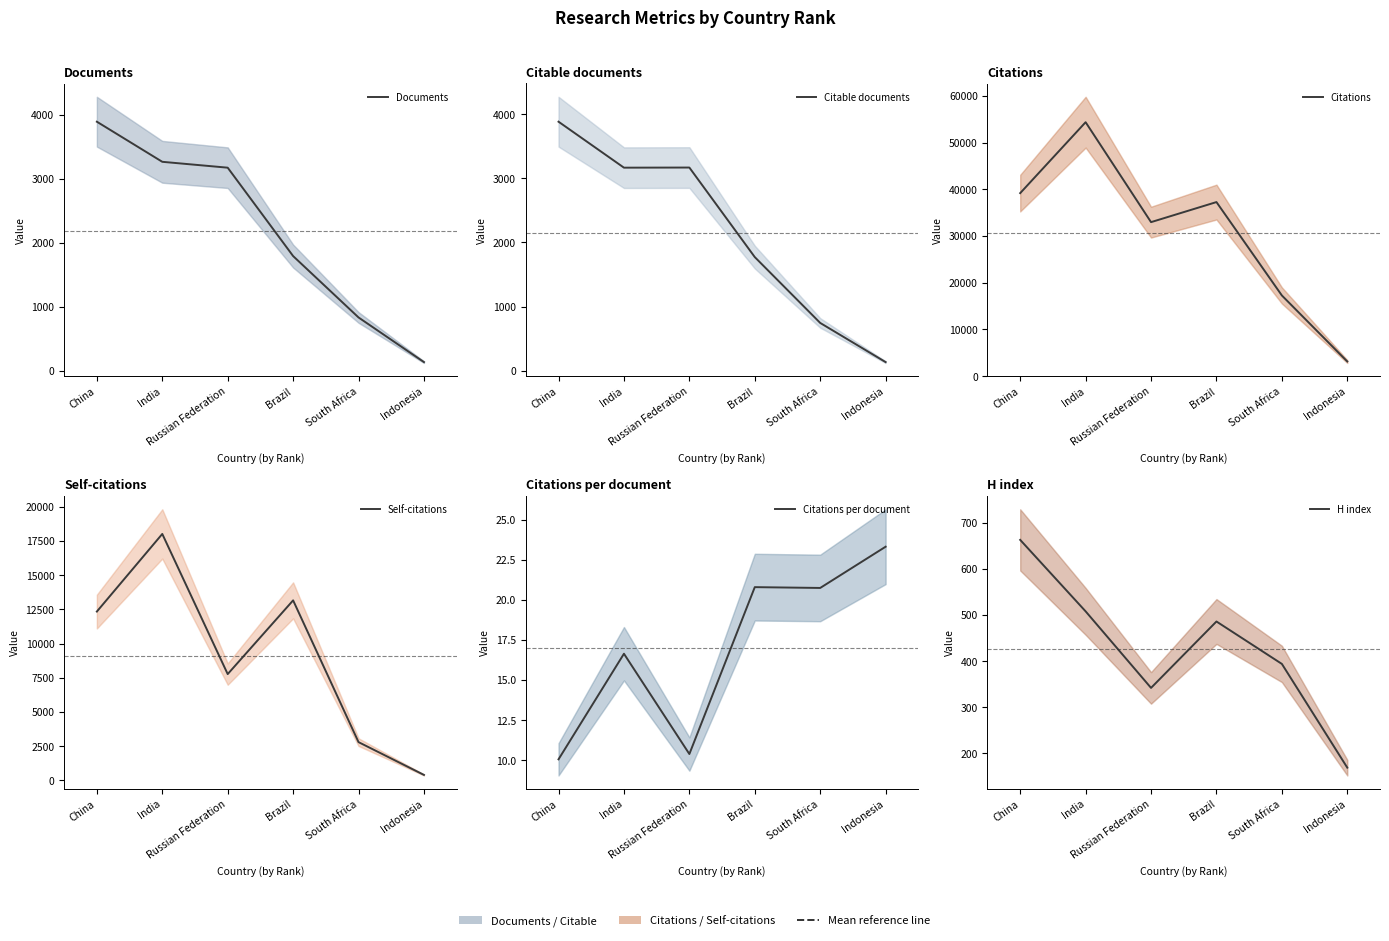

How many lines are shown in the chart?

6